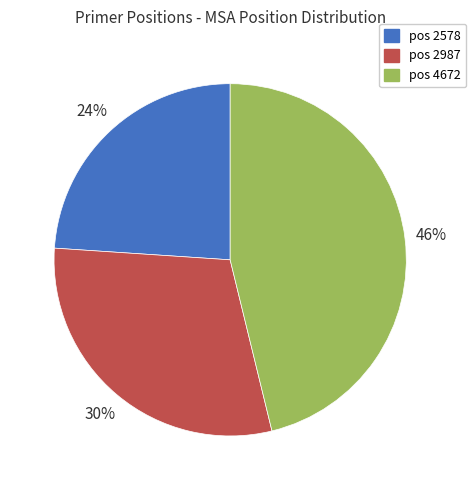

To the nearest percent, what is the difference between the largest and smallest slice percentages?

22%